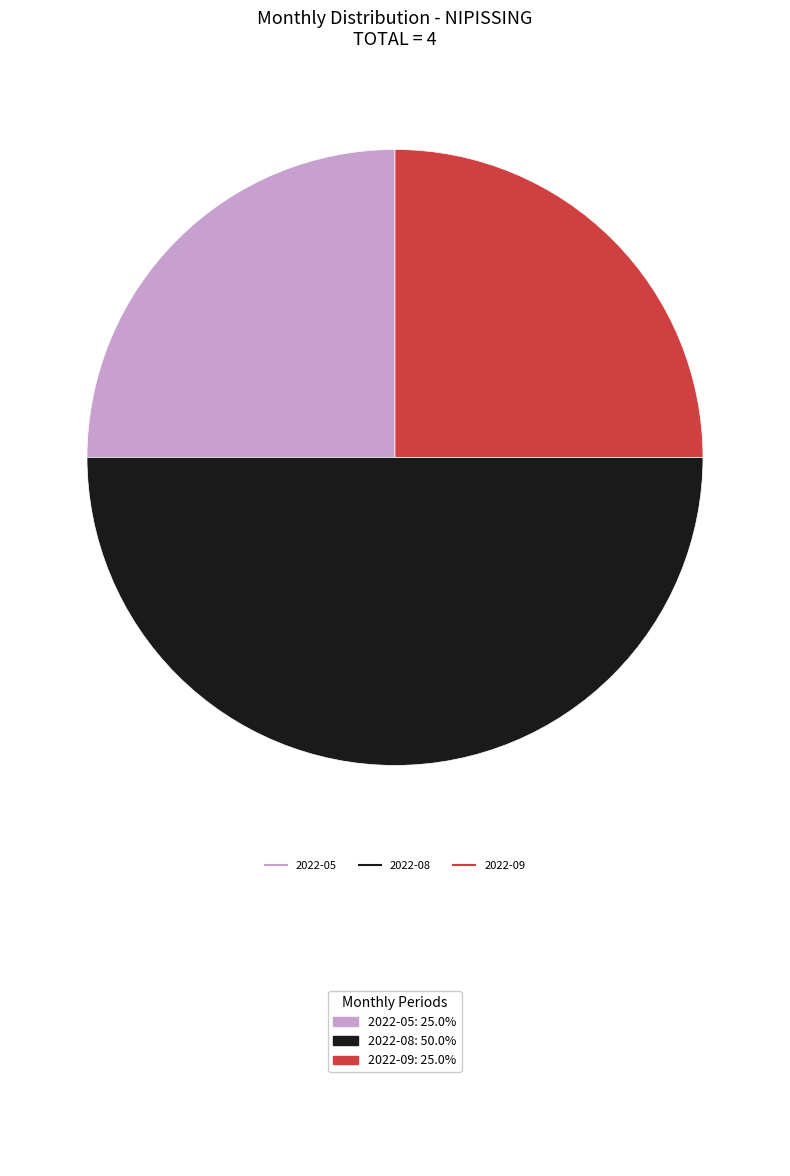

Which category has the biggest portion of the pie?

2022-08